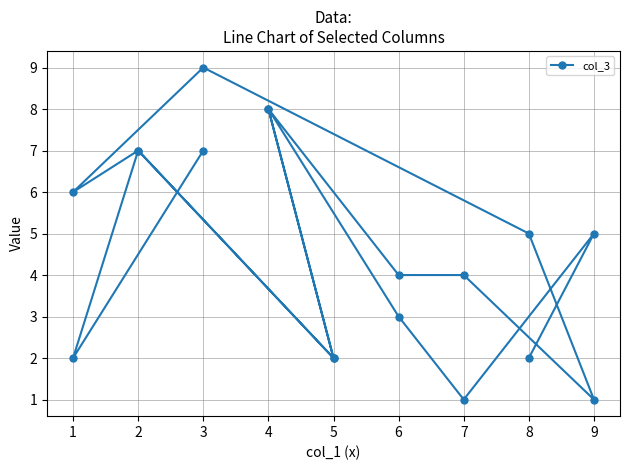

How many categories are shown in the chart?

18